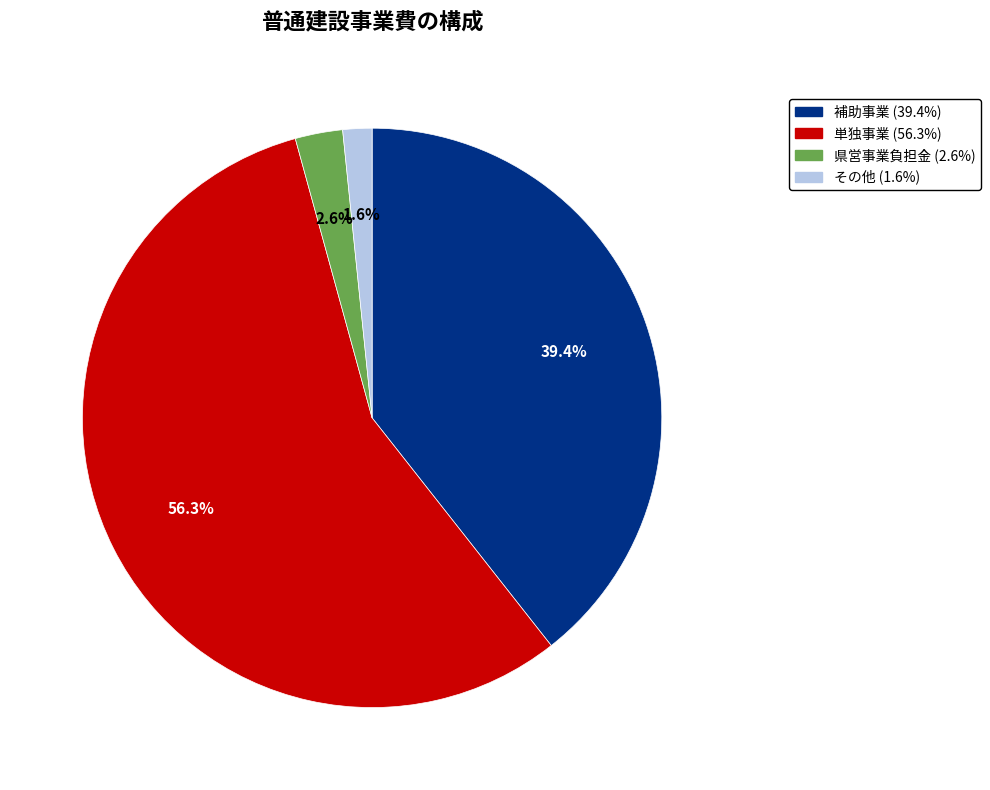

Which category accounts for the majority?

単独事業